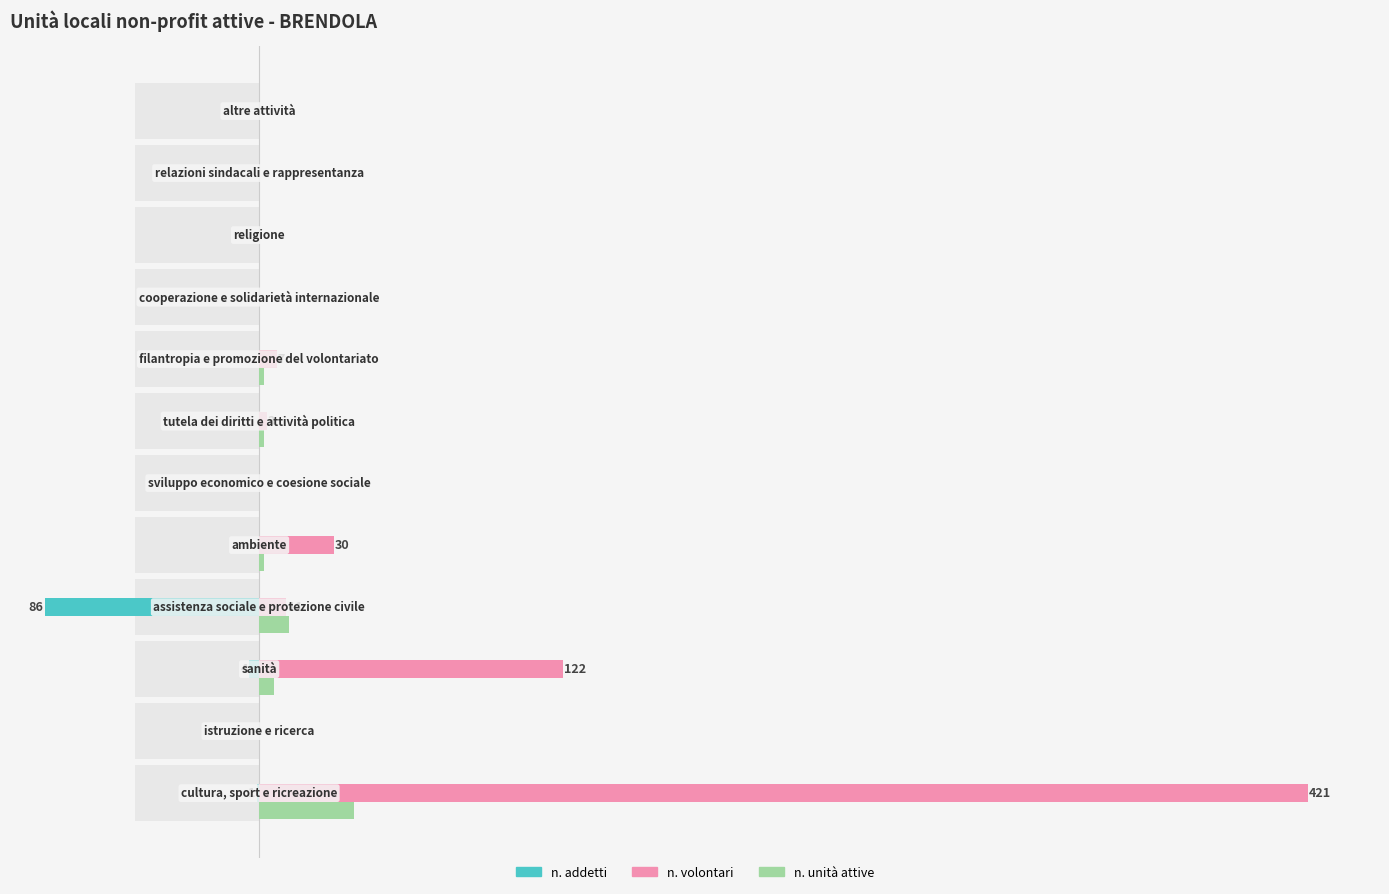

Is the value of n. addetti at 2 greater than the value of n. volontari at 8?

No